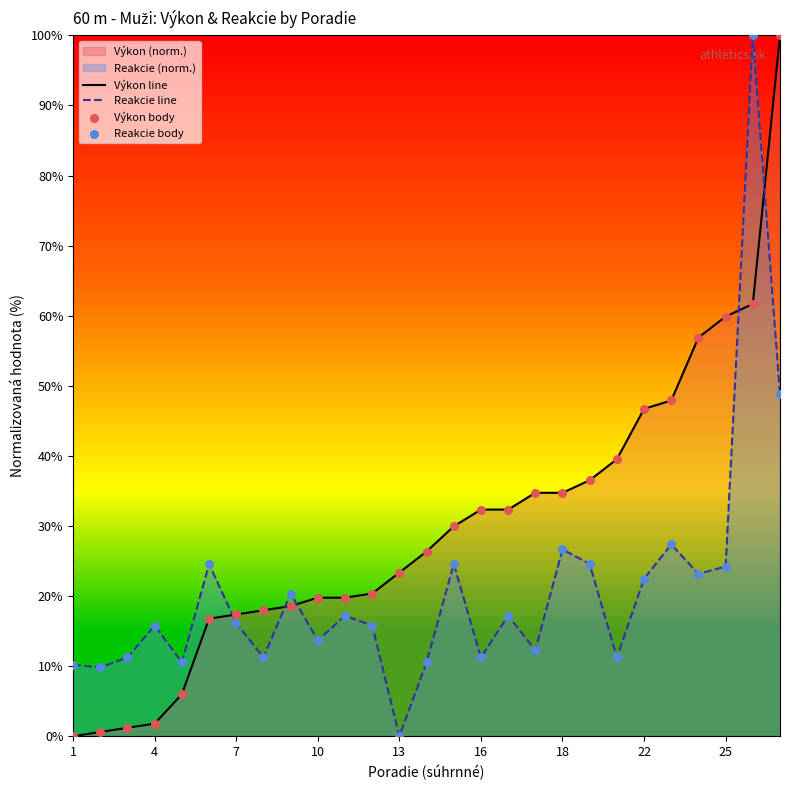

Which series has the widest spread of Y values?

Výkon line